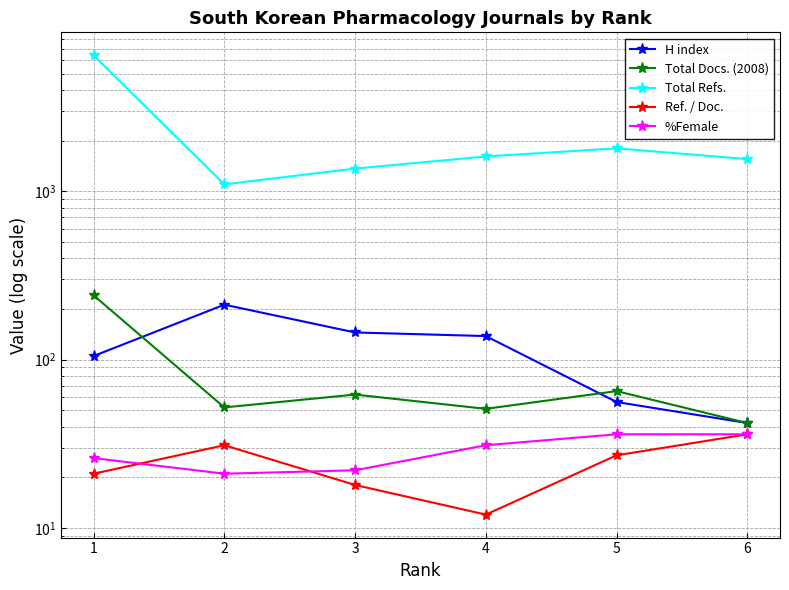

What is the difference between the maximum and minimum values in the Total Refs. series?

5325